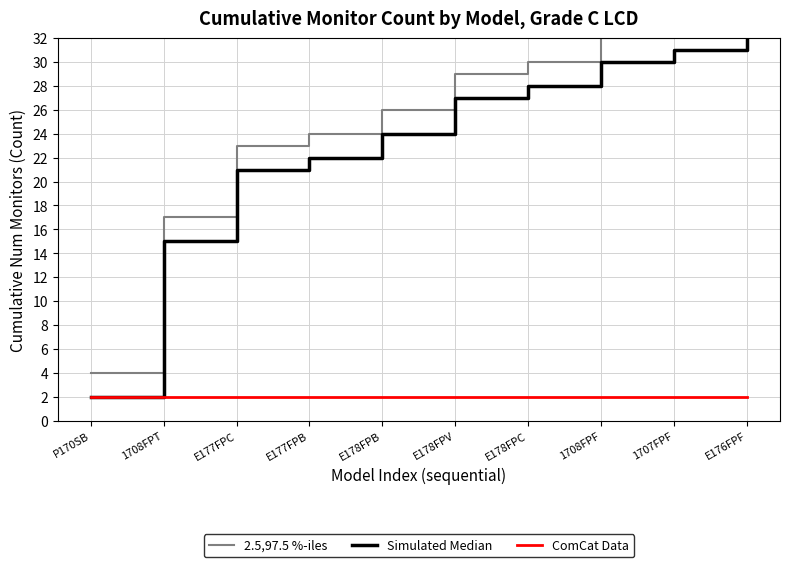

What are all the series names shown in the legend?

2.5,97.5 %-iles, Simulated Median, ComCat Data